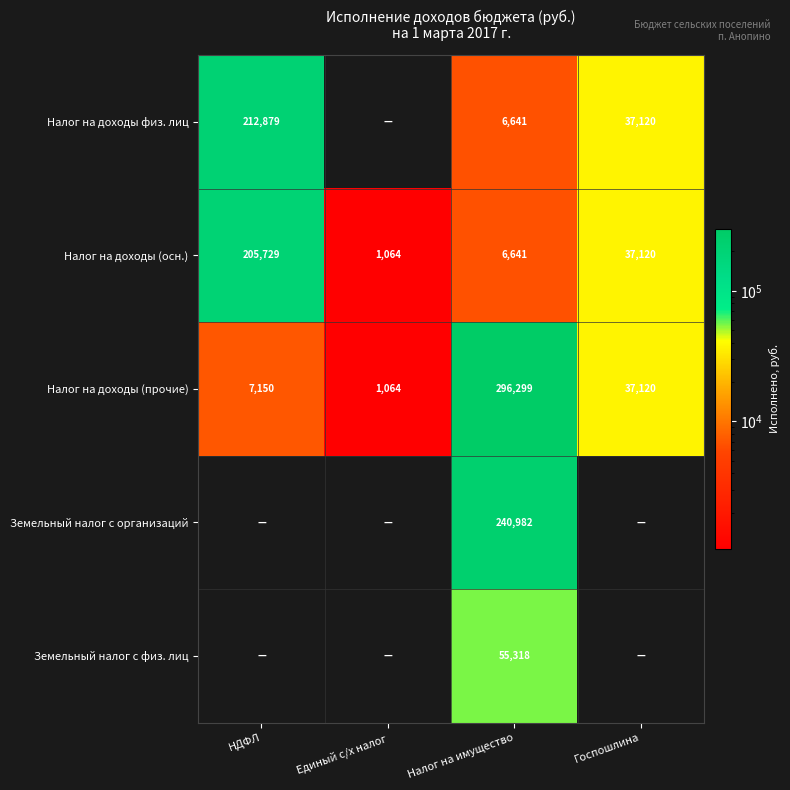

The Налог на доходы (осн.) series shows 2864.5 at Налог на имущество. True or false?

False